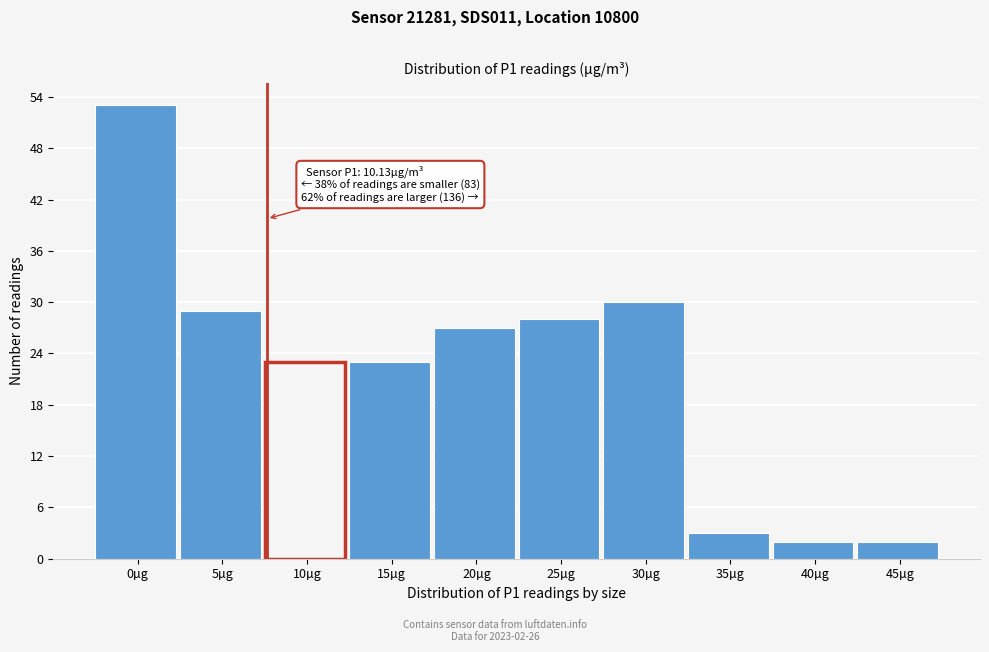

Reading left to right, list all the values displayed in this chart.

0µg=53	5µg=29	10µg=23	15µg=23	20µg=27	25µg=28	30µg=30	35µg=3	40µg=2	45µg=2